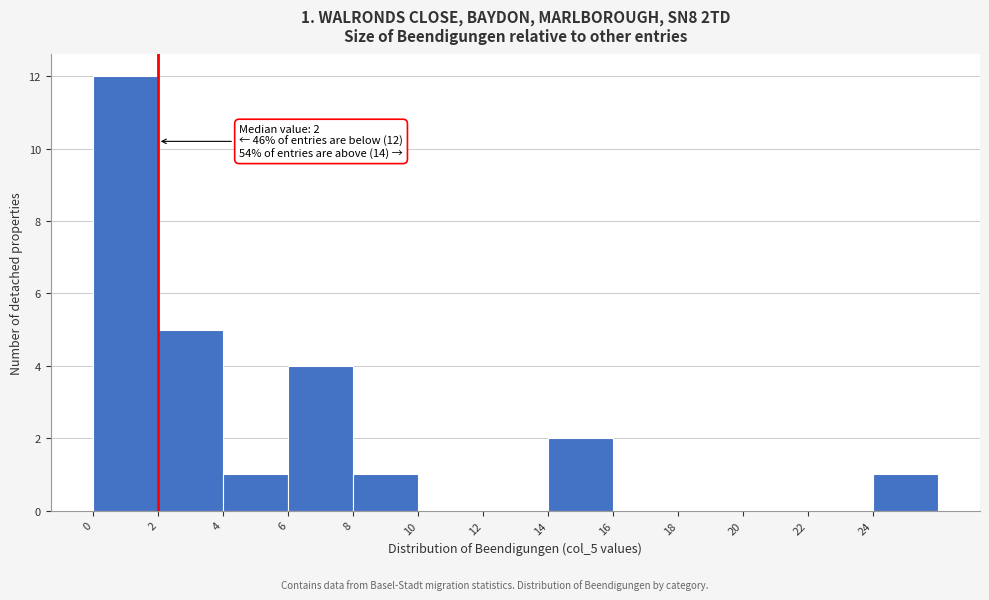

Over which range of the x-axis is the bar tallest?

0 to 2